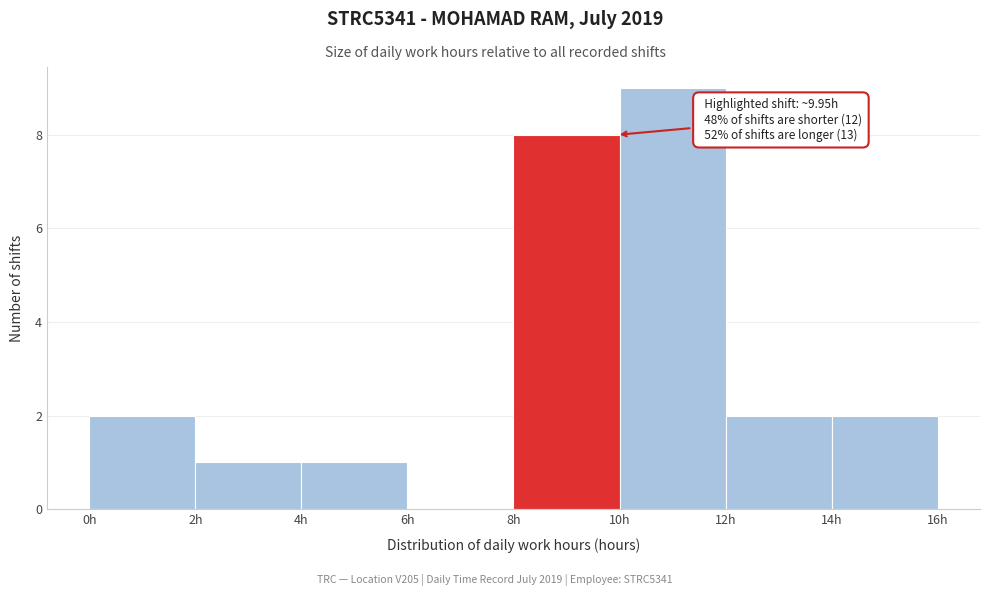

Which range on the x-axis has the tallest bar?

10 to 12